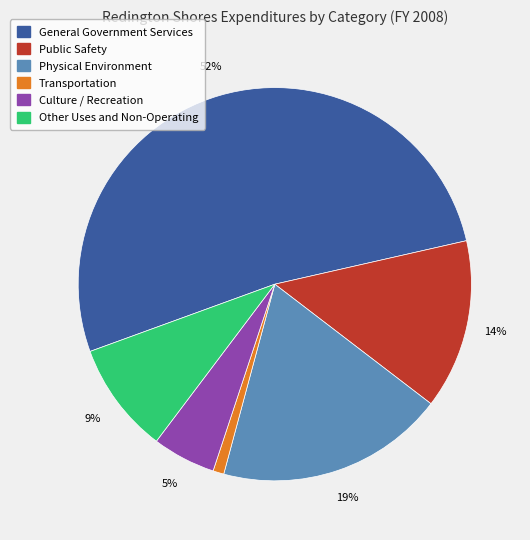

Which has a higher value, Public Safety or Transportation?

Public Safety